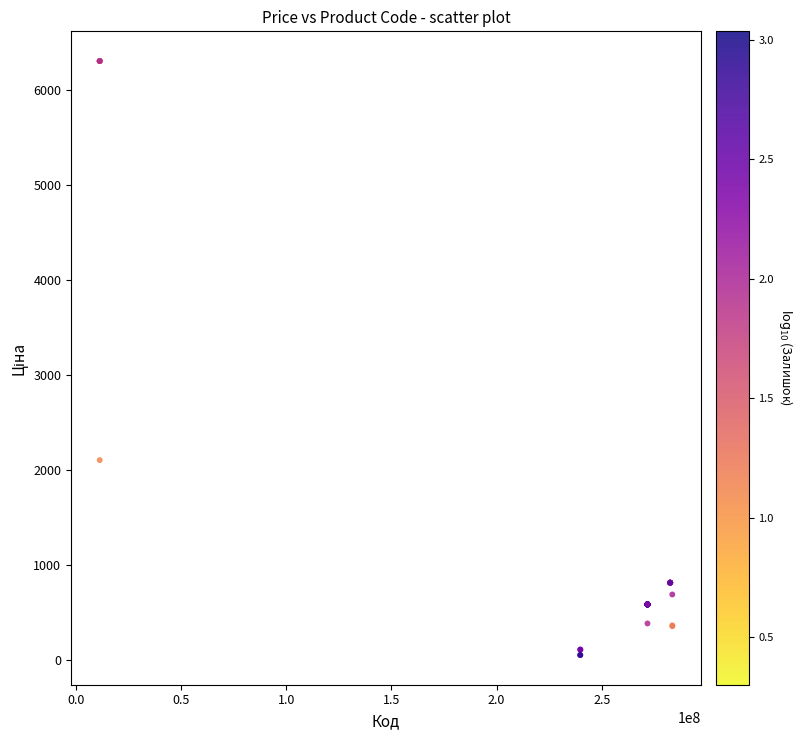

What Y value in the scatter plot is closest to 3182?

2108.4